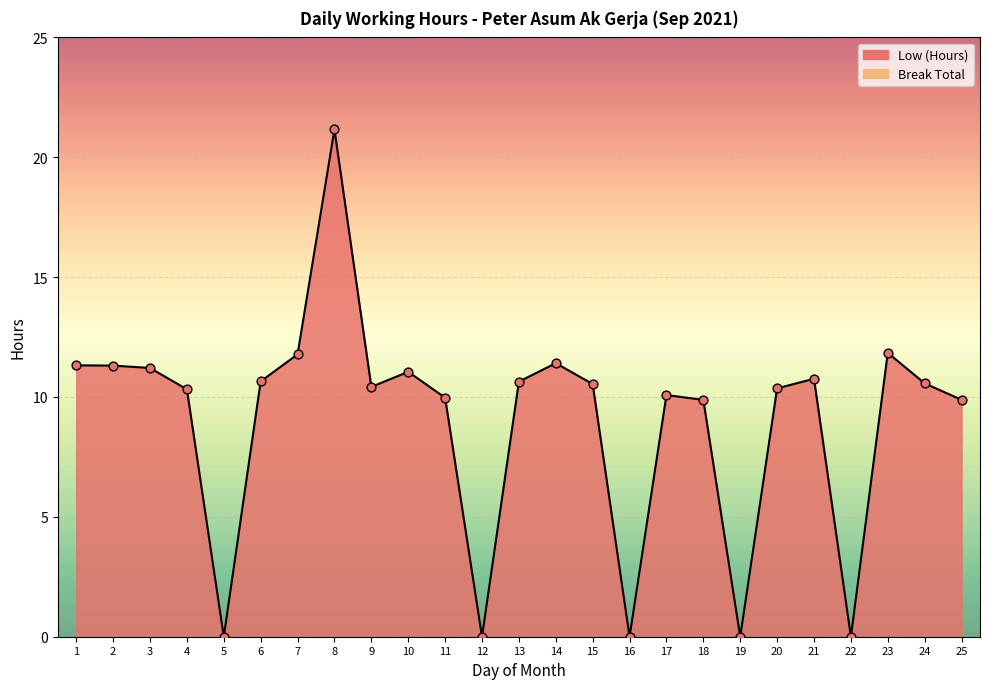

Which has a higher value, 10 or 21?

10